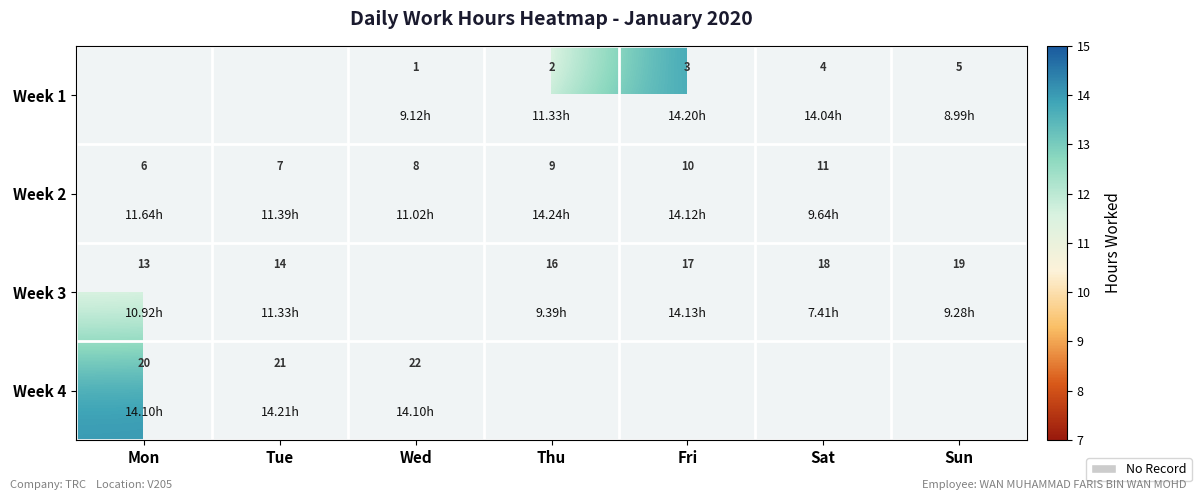

Is the value of Week 2 at Fri greater than the value of Week 3 at Sat?

No